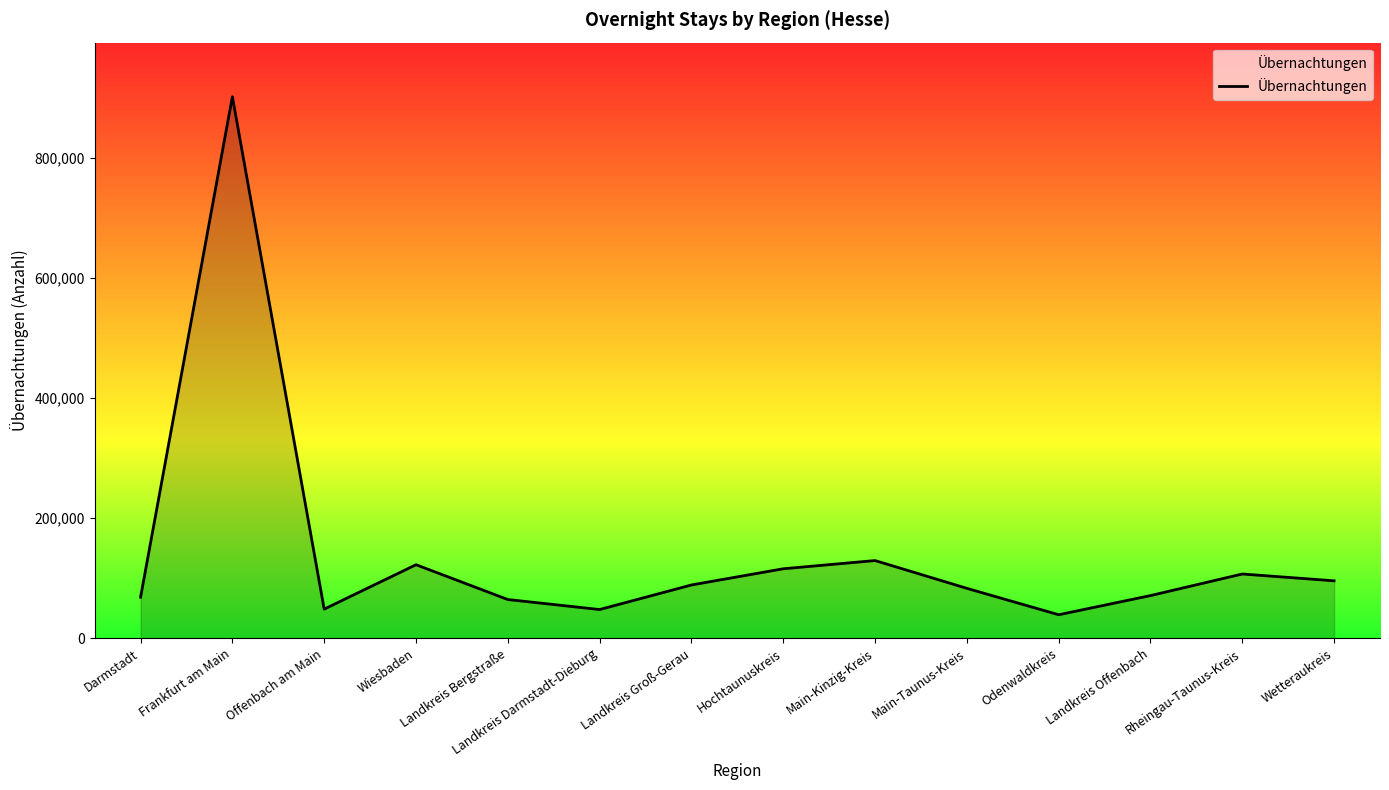

Which has a higher value, Landkreis Bergstraße or Odenwaldkreis?

Landkreis Bergstraße